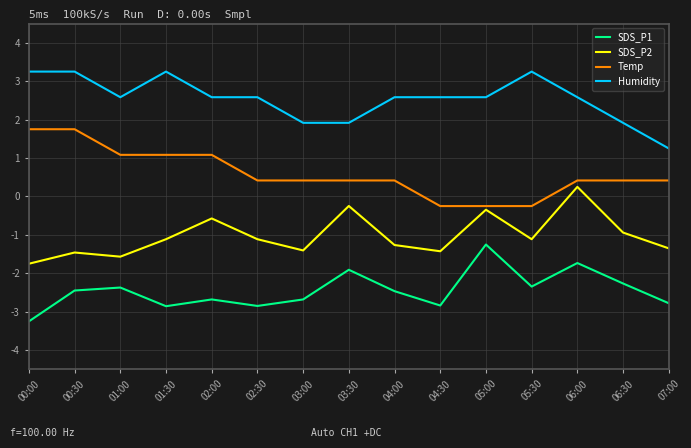

True or false: SDS_P1 has a value of -0.3 at 05:00.

False